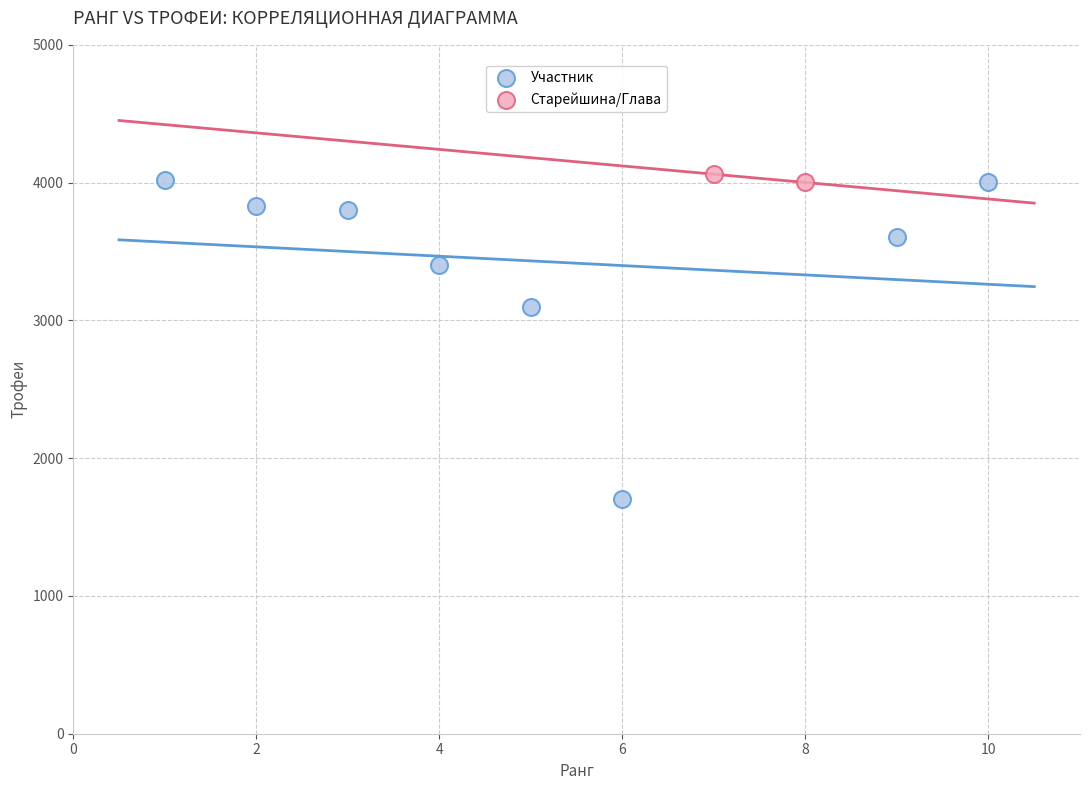

What are all the series names shown in the legend?

Участник, Старейшина/Глава